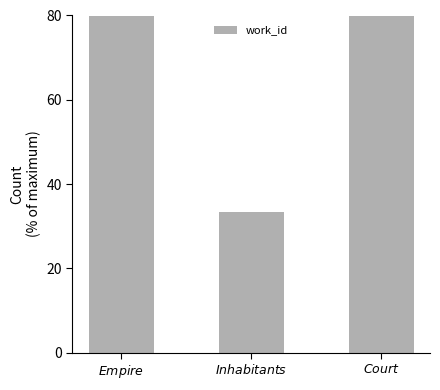

What is the difference between the second highest and minimum values?

66.7